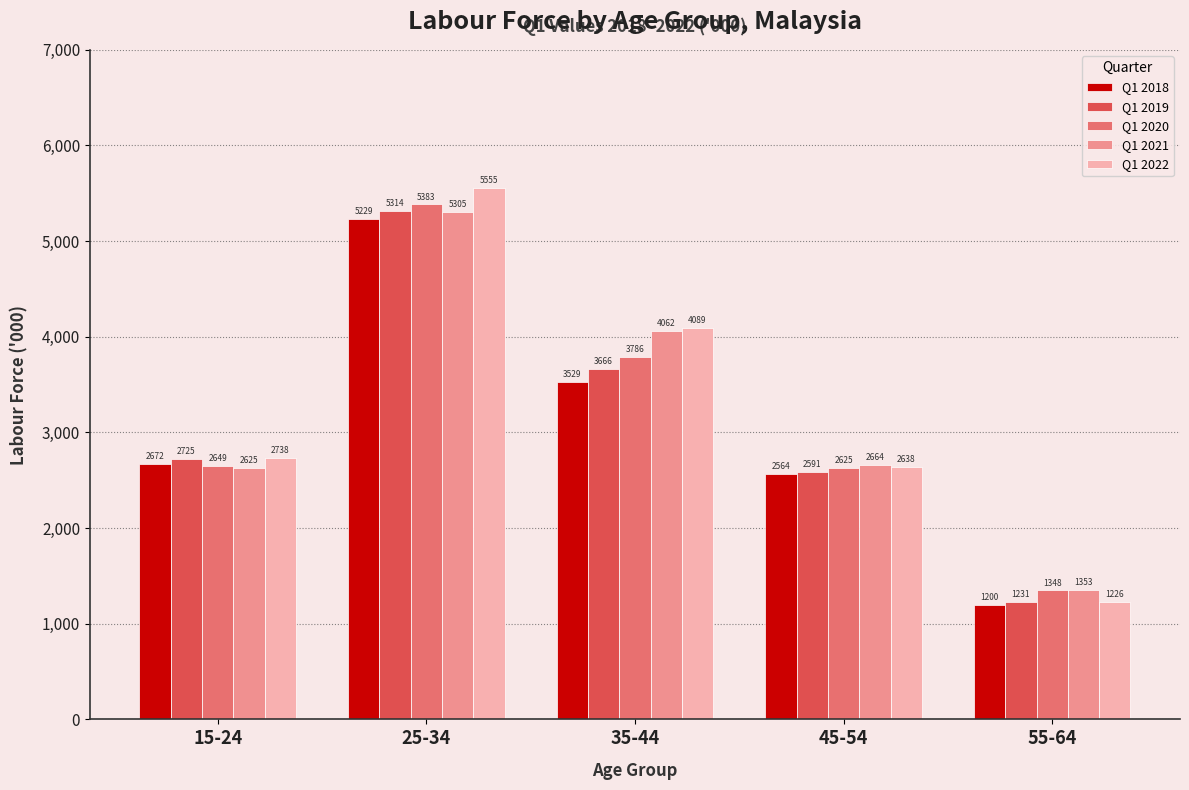

What position from the left is 55-64?

5